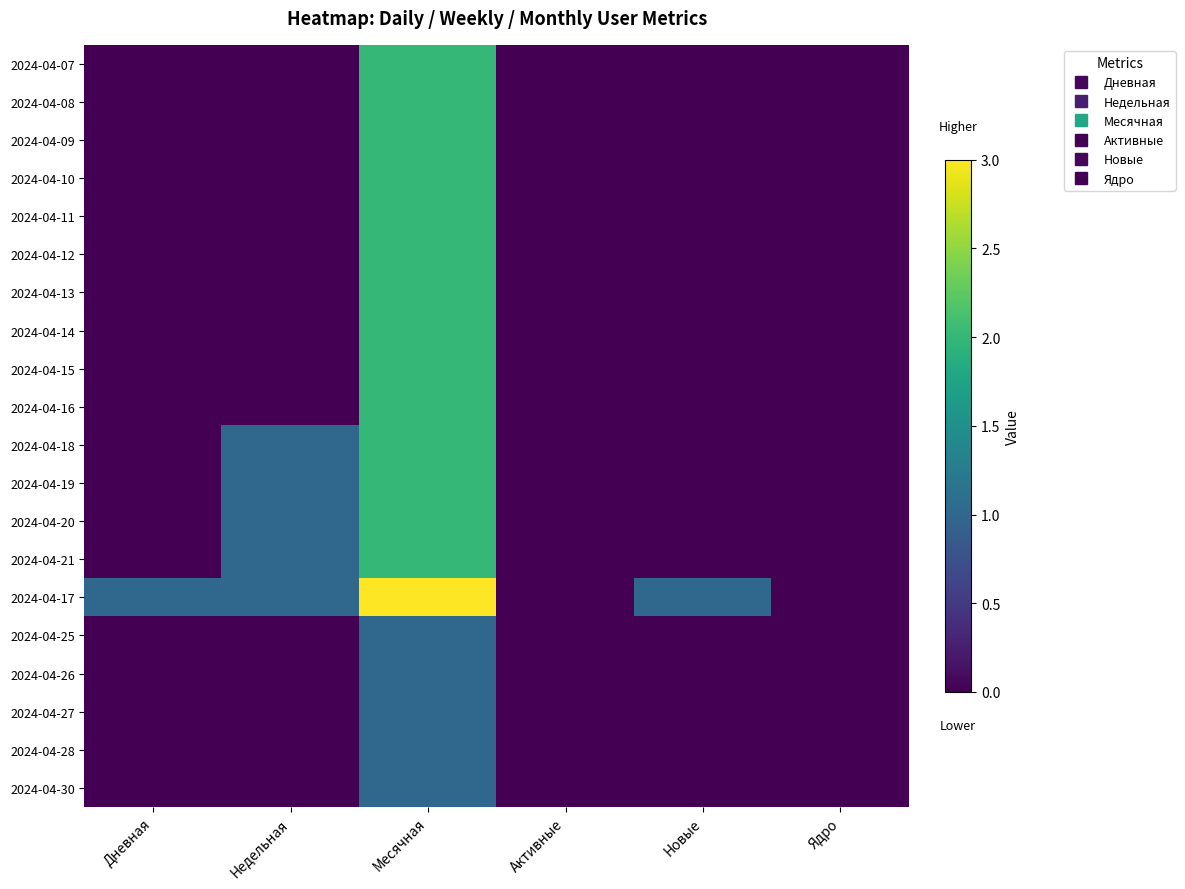

Reading left to right, extract all data points from this chart.

2024-04-07: Дневная=0	Недельная=0	Месячная=2	Активные=0	Новые=0	Ядро=0
2024-04-08: Дневная=0	Недельная=0	Месячная=2	Активные=0	Новые=0	Ядро=0
2024-04-09: Дневная=0	Недельная=0	Месячная=2	Активные=0	Новые=0	Ядро=0
2024-04-10: Дневная=0	Недельная=0	Месячная=2	Активные=0	Новые=0	Ядро=0
2024-04-11: Дневная=0	Недельная=0	Месячная=2	Активные=0	Новые=0	Ядро=0
2024-04-12: Дневная=0	Недельная=0	Месячная=2	Активные=0	Новые=0	Ядро=0
2024-04-13: Дневная=0	Недельная=0	Месячная=2	Активные=0	Новые=0	Ядро=0
2024-04-14: Дневная=0	Недельная=0	Месячная=2	Активные=0	Новые=0	Ядро=0
2024-04-15: Дневная=0	Недельная=0	Месячная=2	Активные=0	Новые=0	Ядро=0
2024-04-16: Дневная=0	Недельная=0	Месячная=2	Активные=0	Новые=0	Ядро=0
2024-04-18: Дневная=0	Недельная=1	Месячная=2	Активные=0	Новые=0	Ядро=0
2024-04-19: Дневная=0	Недельная=1	Месячная=2	Активные=0	Новые=0	Ядро=0
2024-04-20: Дневная=0	Недельная=1	Месячная=2	Активные=0	Новые=0	Ядро=0
2024-04-21: Дневная=0	Недельная=1	Месячная=2	Активные=0	Новые=0	Ядро=0
2024-04-17: Дневная=1	Недельная=1	Месячная=3	Активные=0	Новые=1	Ядро=0
2024-04-25: Дневная=0	Недельная=0	Месячная=1	Активные=0	Новые=0	Ядро=0
2024-04-26: Дневная=0	Недельная=0	Месячная=1	Активные=0	Новые=0	Ядро=0
2024-04-27: Дневная=0	Недельная=0	Месячная=1	Активные=0	Новые=0	Ядро=0
2024-04-28: Дневная=0	Недельная=0	Месячная=1	Активные=0	Новые=0	Ядро=0
2024-04-30: Дневная=0	Недельная=0	Месячная=1	Активные=0	Новые=0	Ядро=0